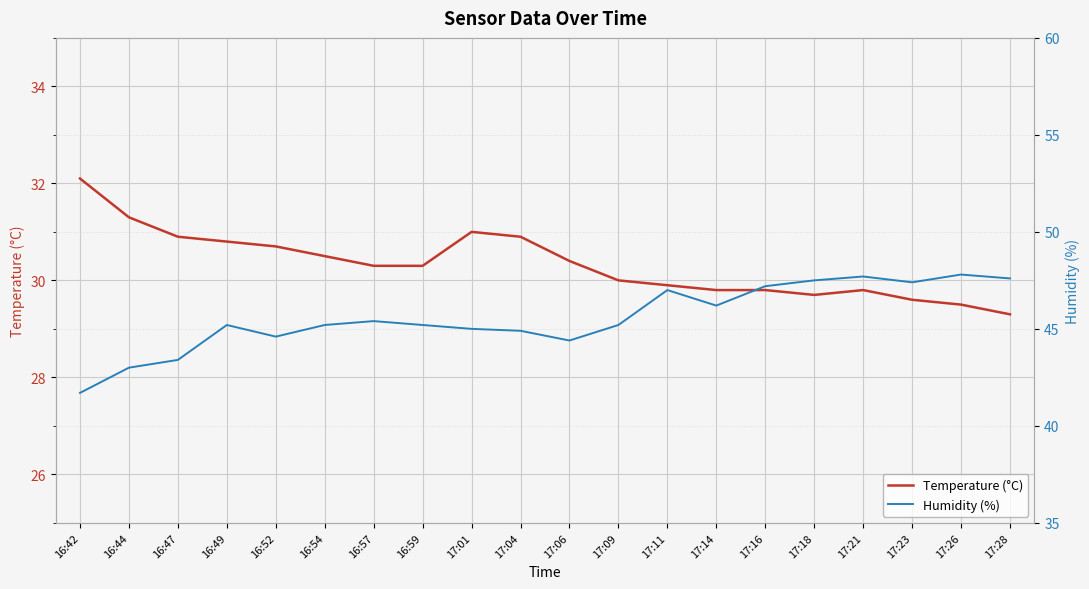

At how many categories does at least one series exceed 37?

20